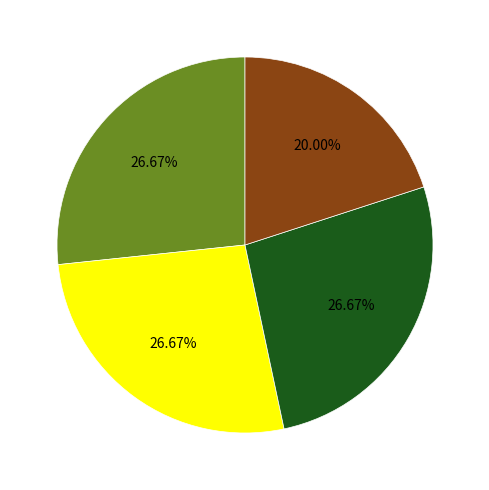

Does any single category account for the majority?

No